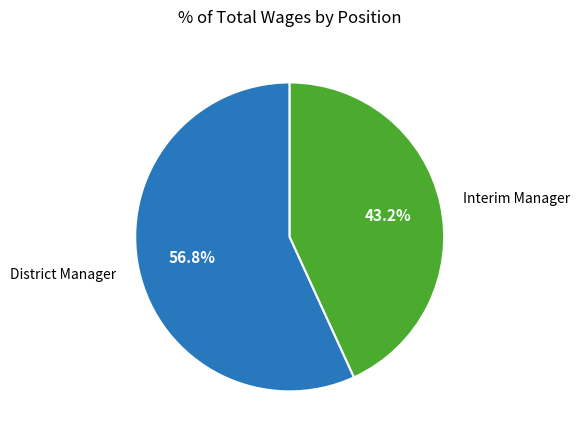

To the nearest percent, what portion does District Manager represent?

57%